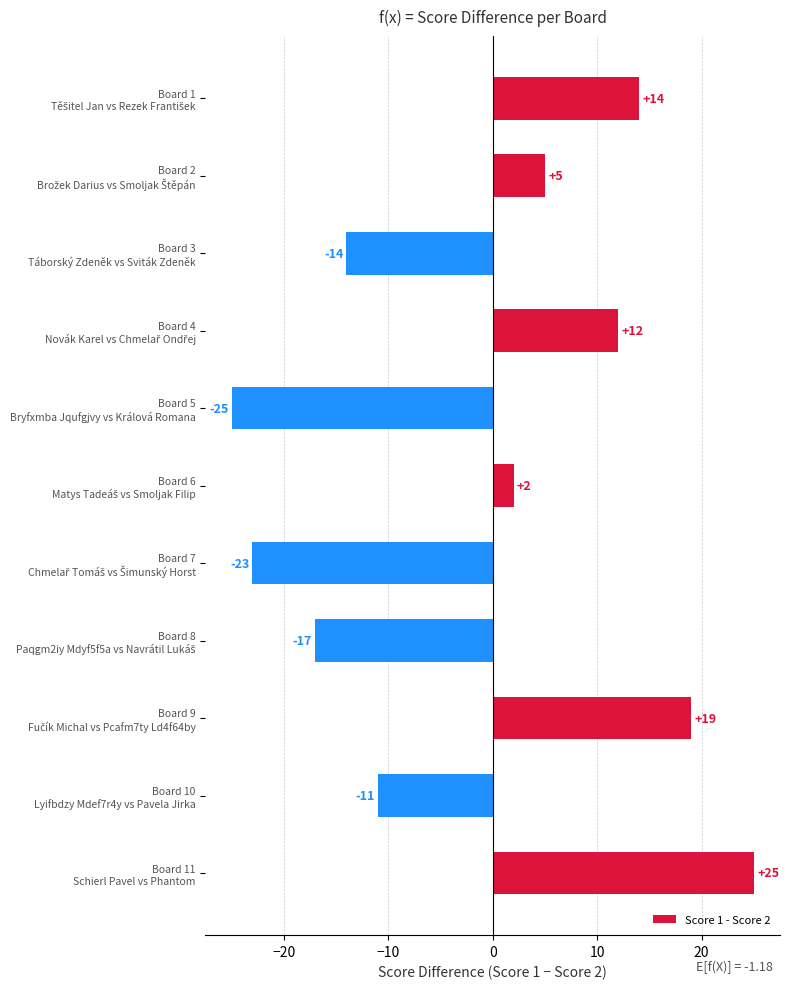

What is the value of the 8th bar from the top?

-17